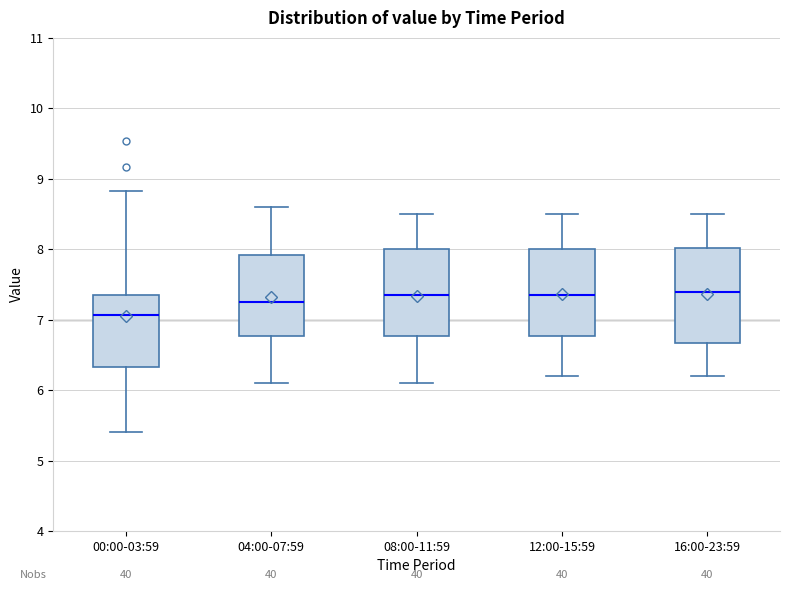

Where is the upper edge of the box for 04:00-07:59 on the y-axis? The values are not printed on the chart, so give them approximately, as read against the axis.

7.9